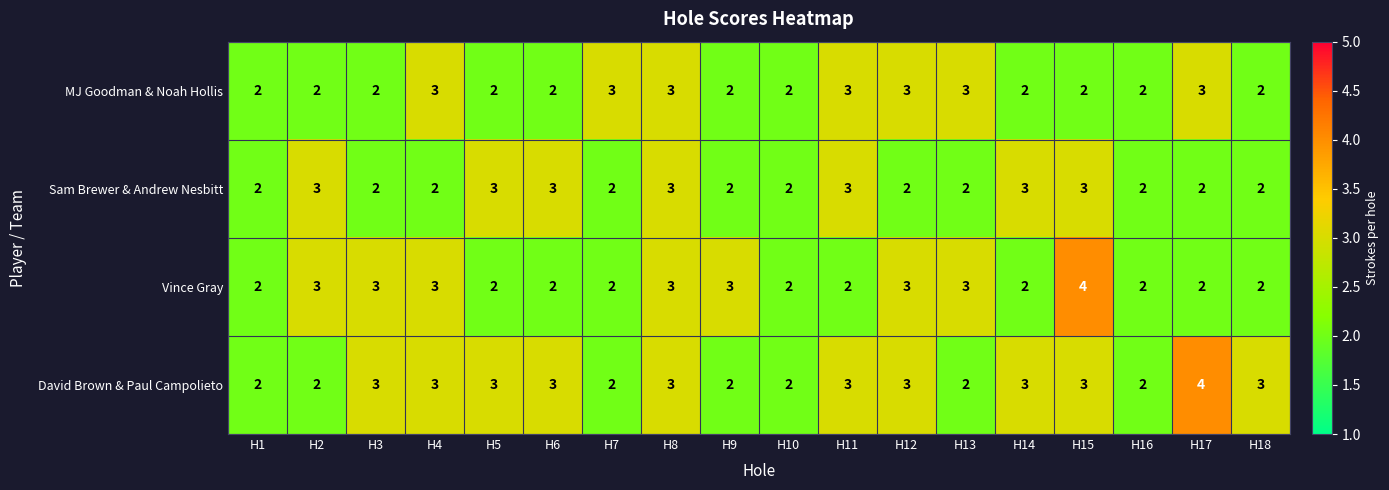

What value does the MJ Goodman & Noah Hollis series have at H7?

3